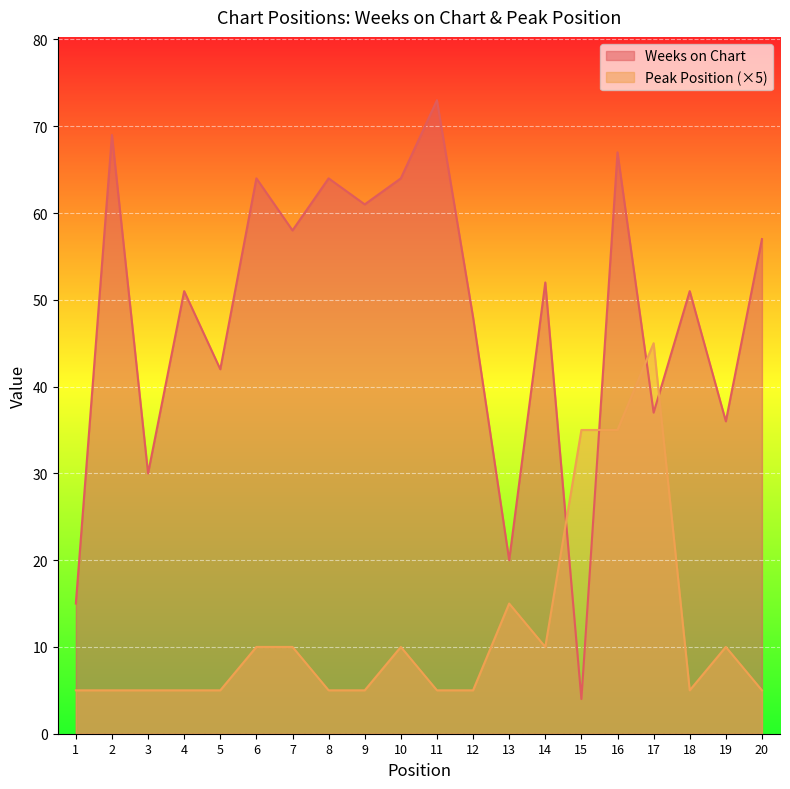

What is the minimum value for Weeks on Chart?

4